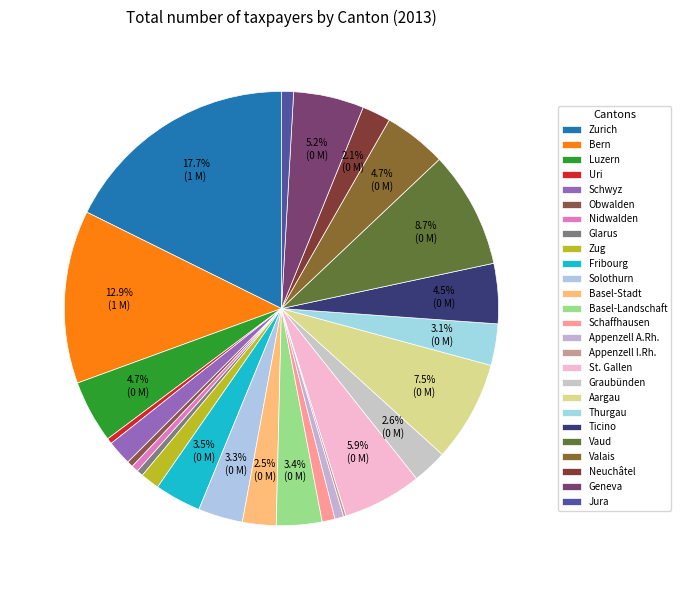

Approximately how many times larger is the value at Geneva compared to Basel-Landschaft?

1.5